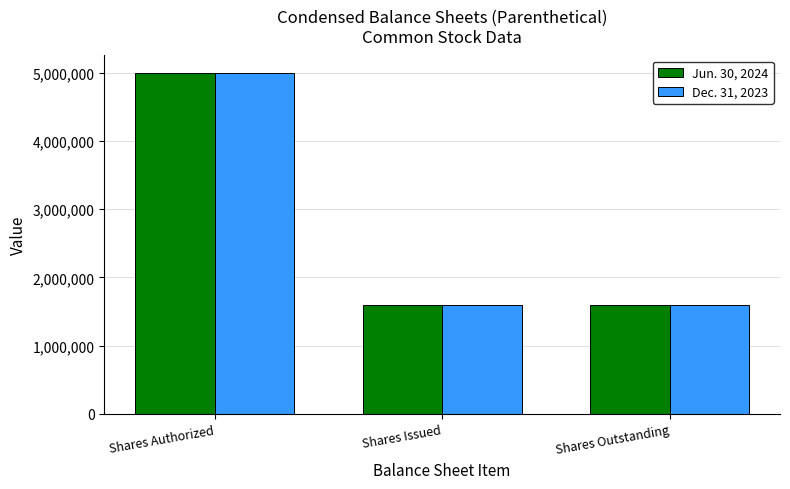

Which category has the highest value across all series?

Shares Authorized